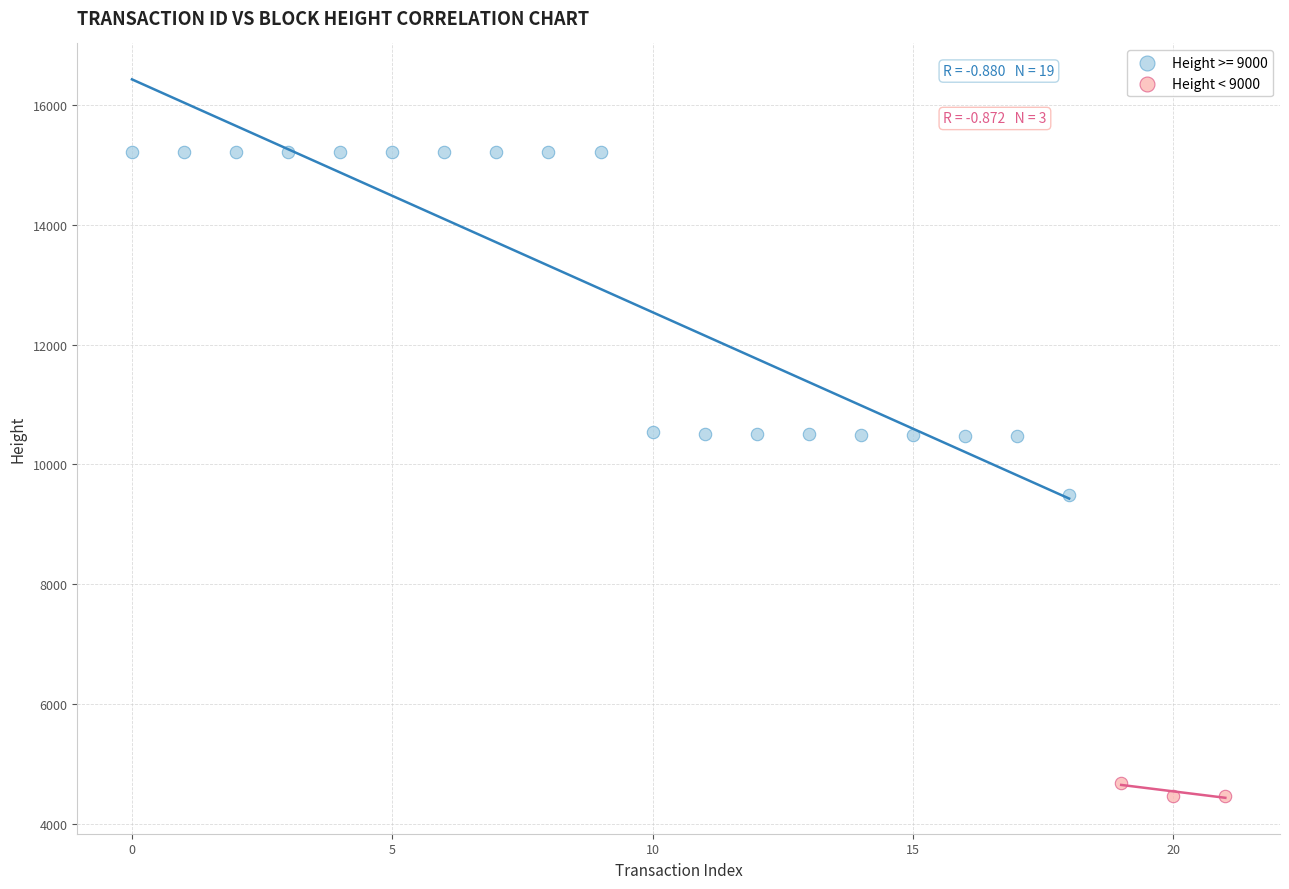

Which series has the widest spread of Y values?

Height >= 9000